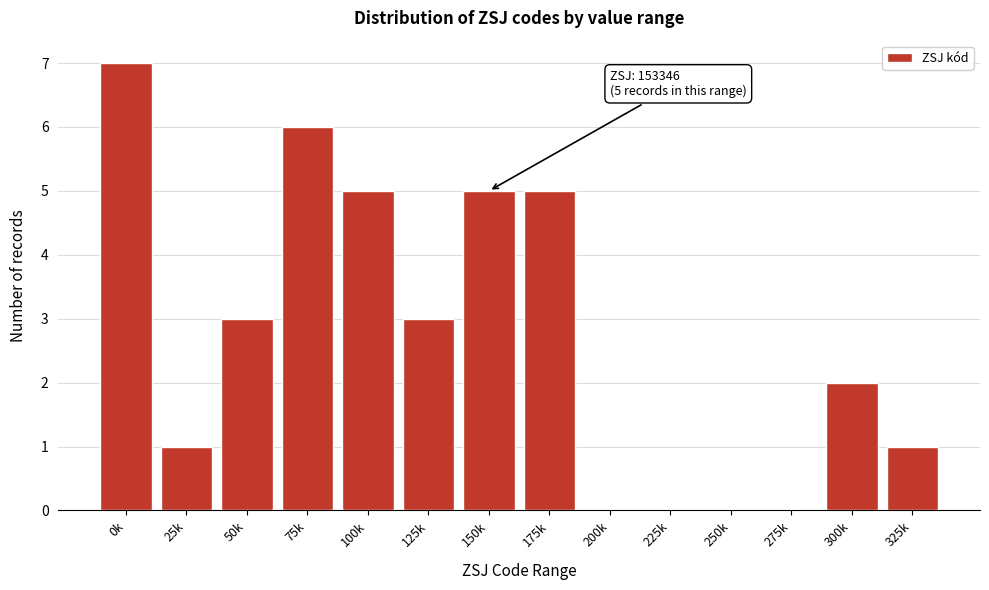

Reading left to right, transcribe all the data shown in this chart.

0k=7	25k=1	50k=3	75k=6	100k=5	125k=3	150k=5	175k=5	200k=0	225k=0	250k=0	275k=0	300k=2	325k=1